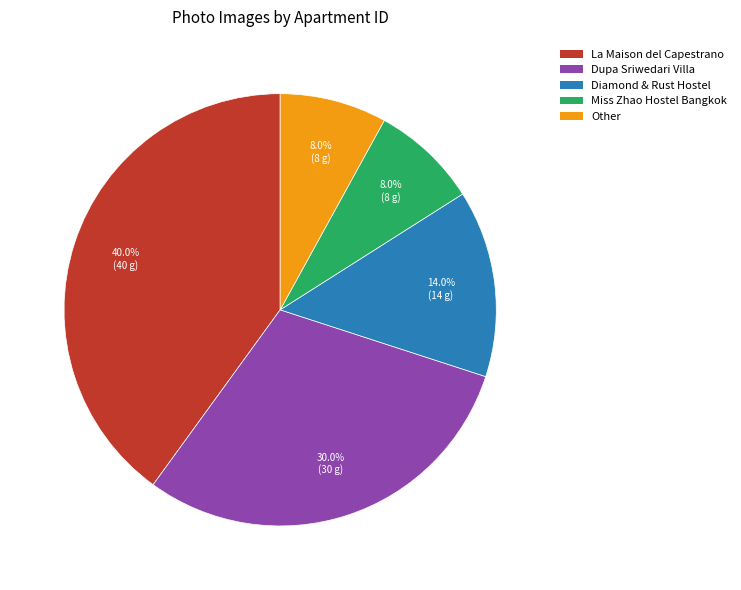

Is there any slice that represents more than half of the pie?

No